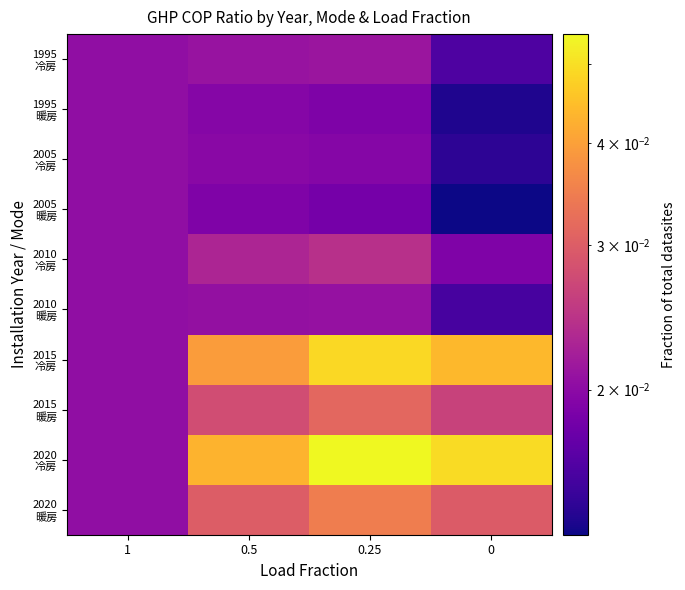

Which series has the widest spread of values?

2020 冷房